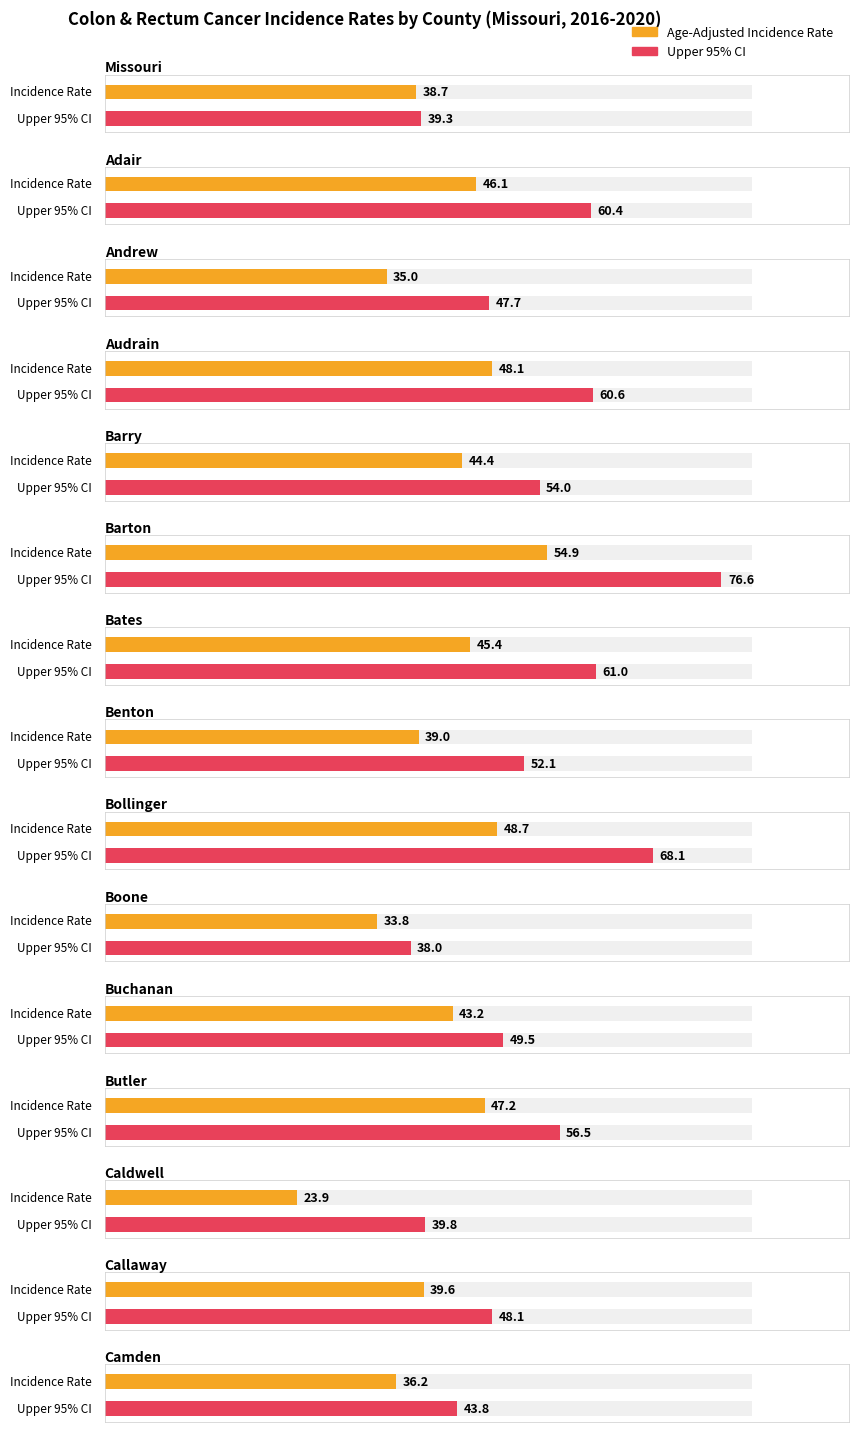

Which series has the widest spread of values?

Upper 95% CI